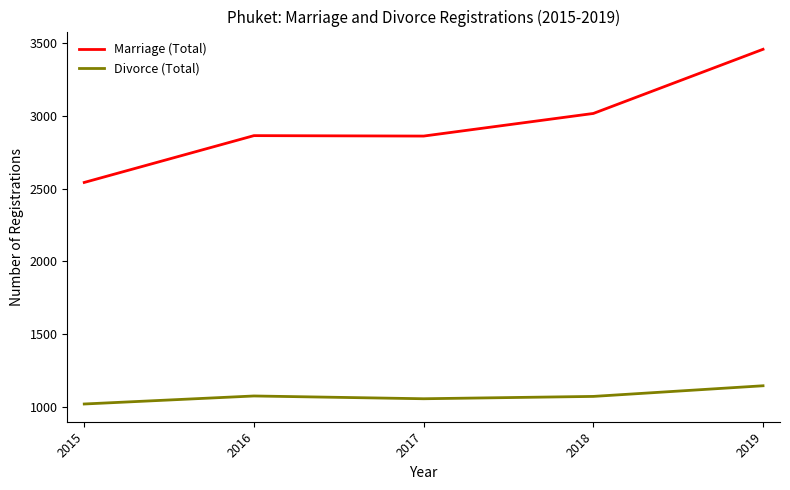

Which series changed the most between 2015 and 2018?

Marriage (Total)